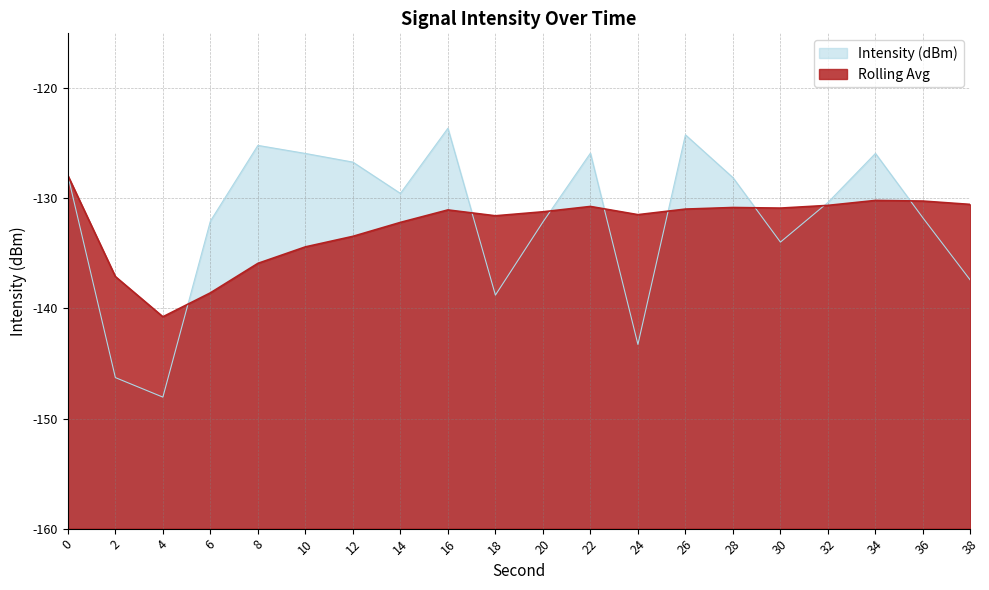

List the series in order of their peak value, lowest first.

Rolling Avg, Intensity (dBm)